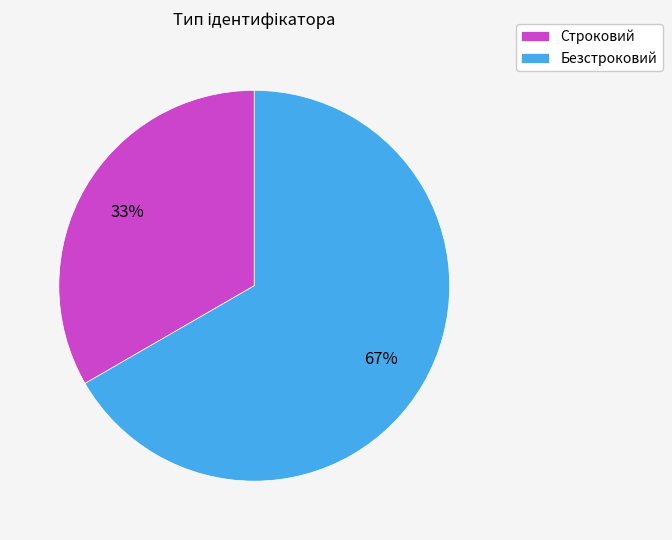

Count the number of slices in the pie.

2